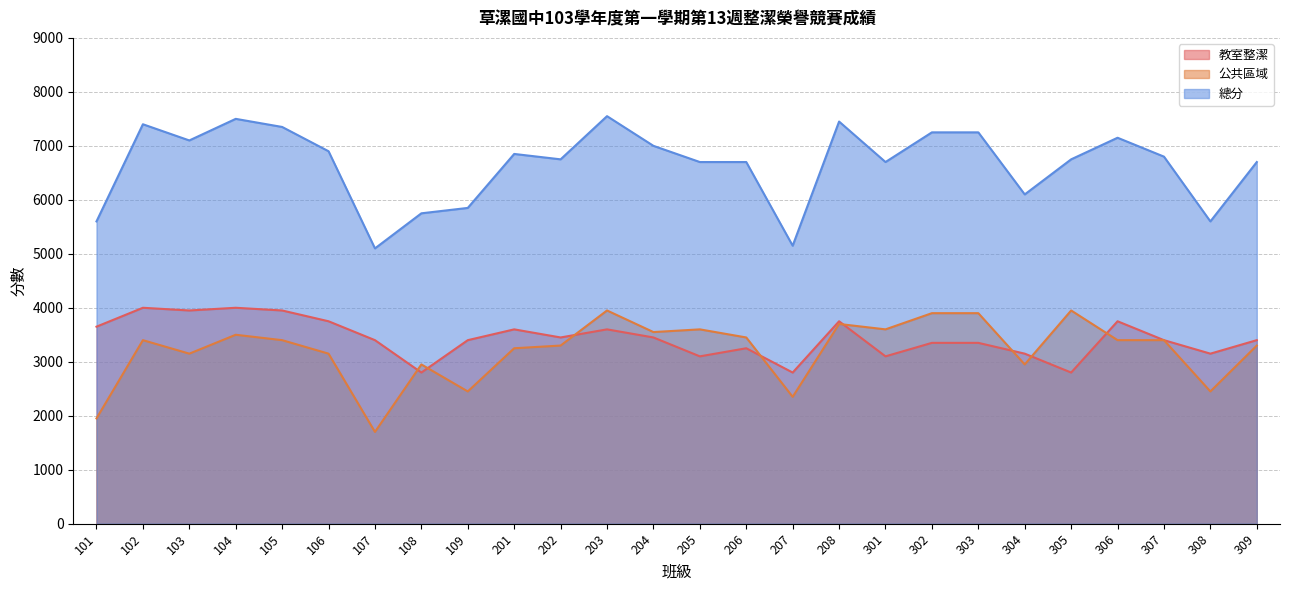

What is the total value across all series at 304?

12200